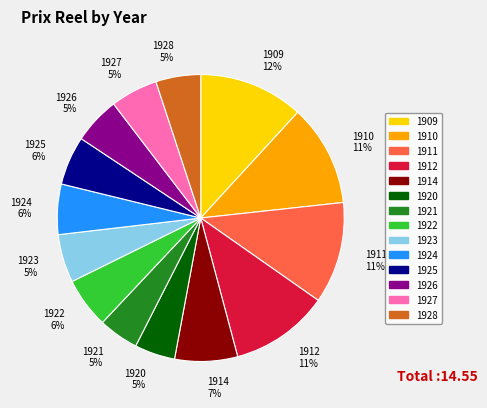

True or false: 1925 accounts for 6% of the total.

True